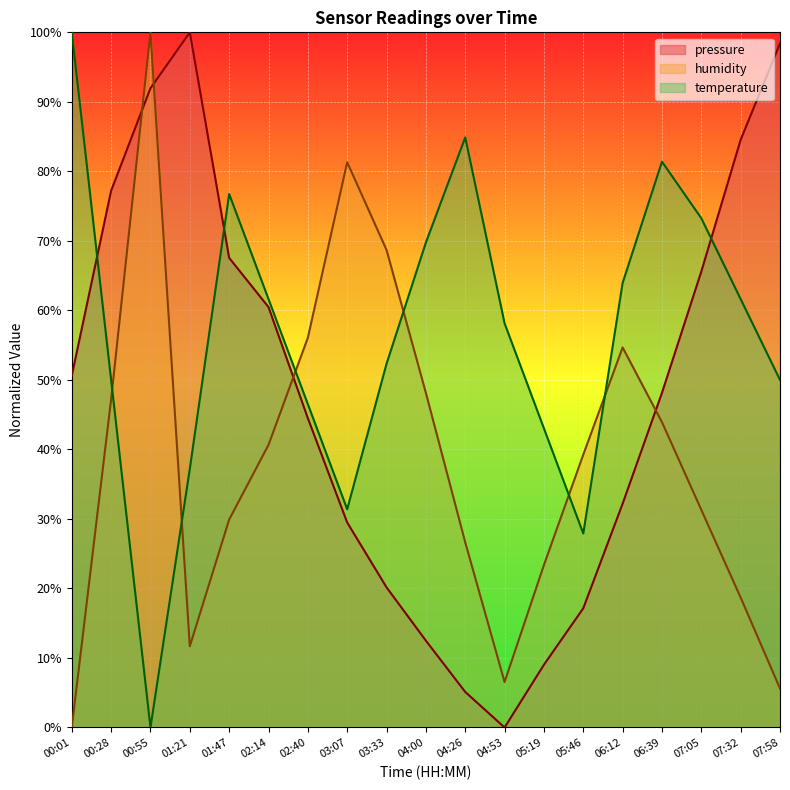

What is the difference between the highest and lowest values at 06:39?

37.5